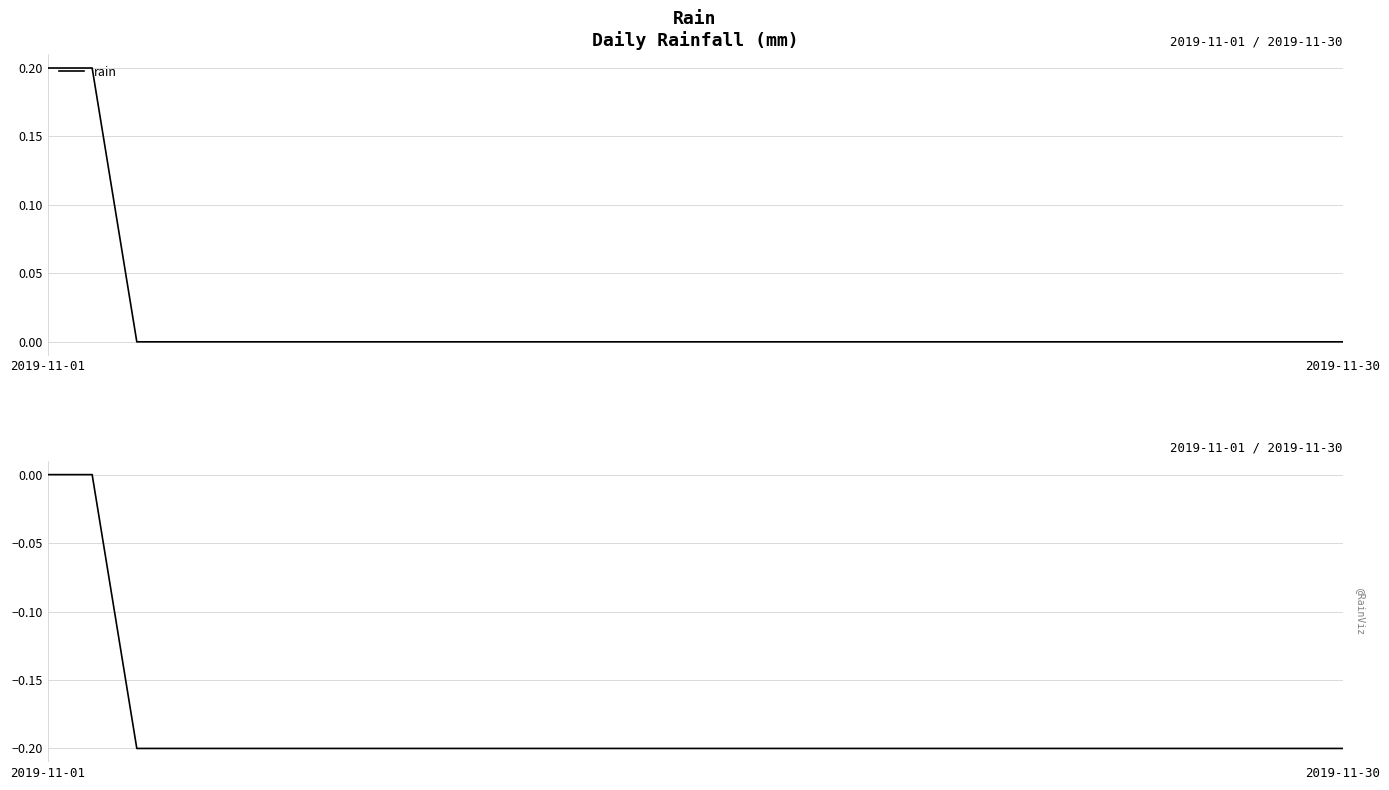

Count the rain_drawdown values in the range 0 to 1.

2